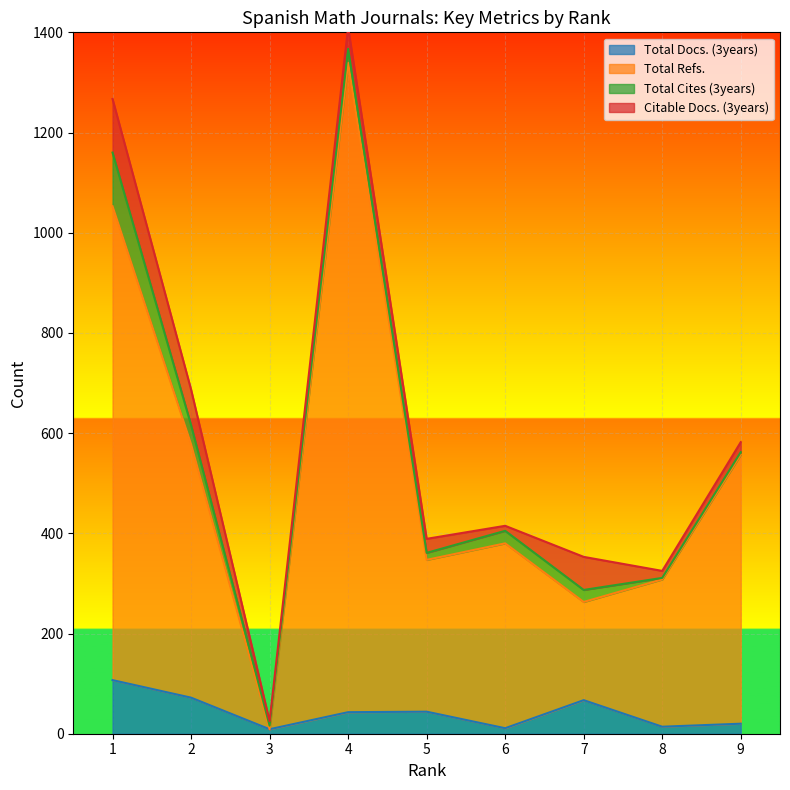

True or false: Total Docs. (3years) and Total Refs. intersect in this chart.

False